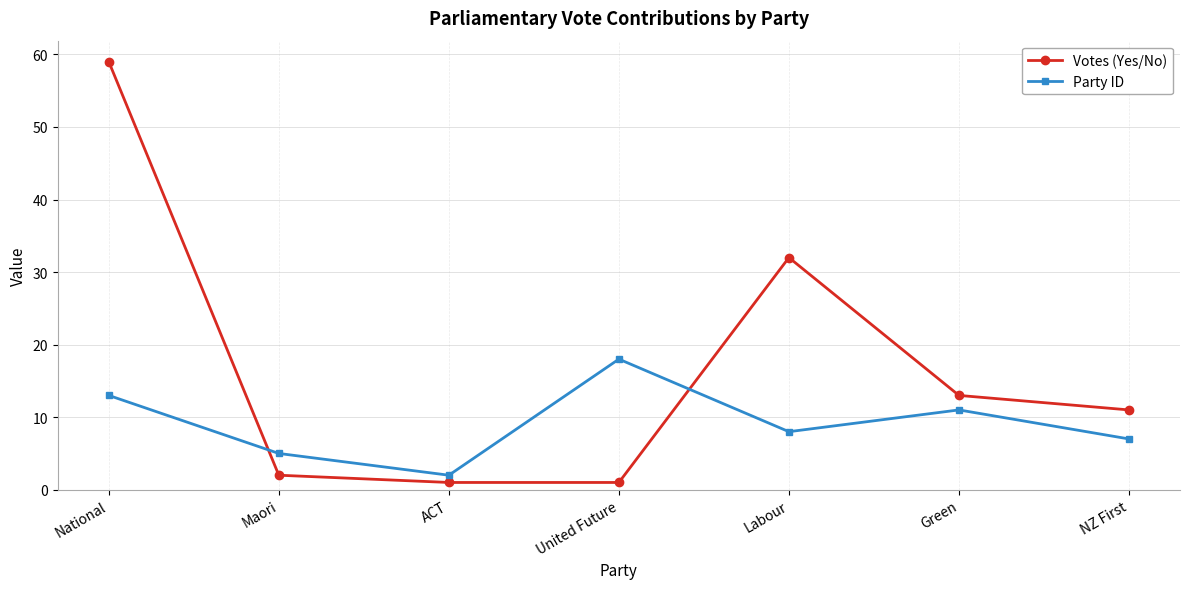

The Votes (Yes/No) series shows 17 at Labour. True or false?

False